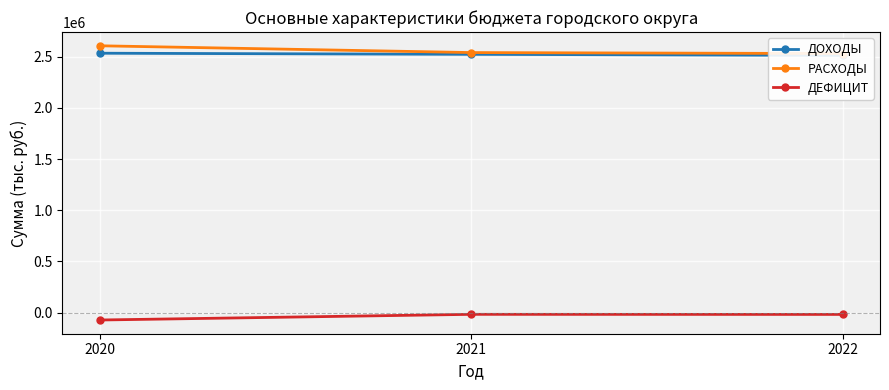

At which label does ДОХОДЫ first exceed 2522585?

2020